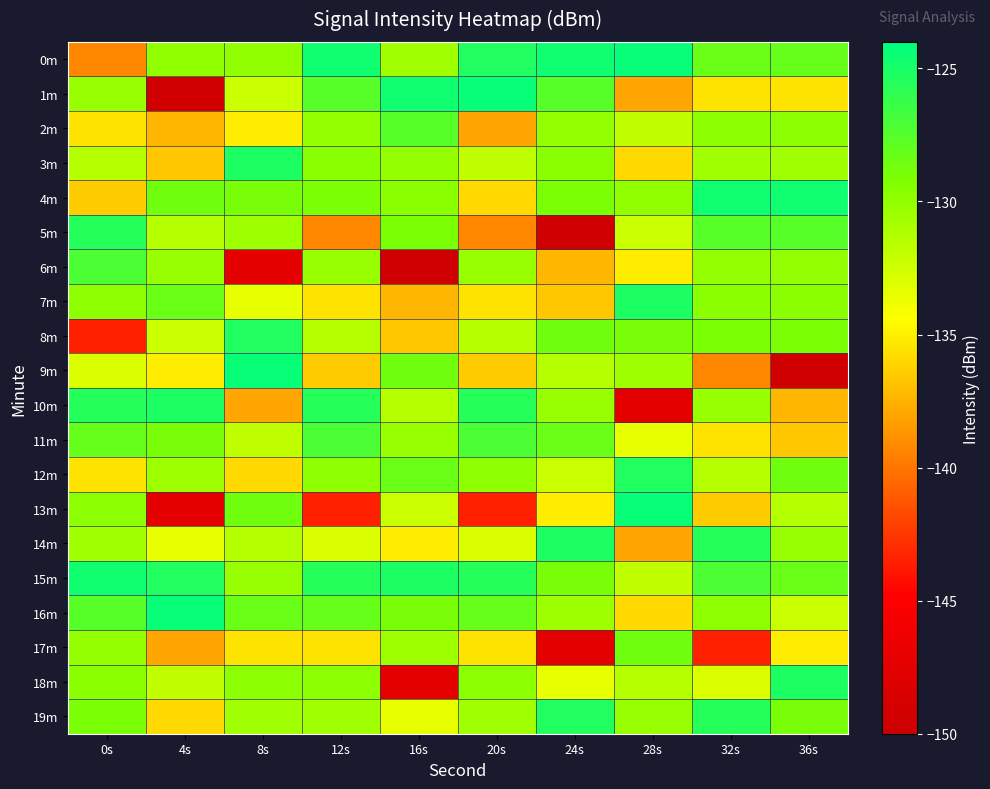

What is the difference between the highest and lowest values at 24s?

24.8